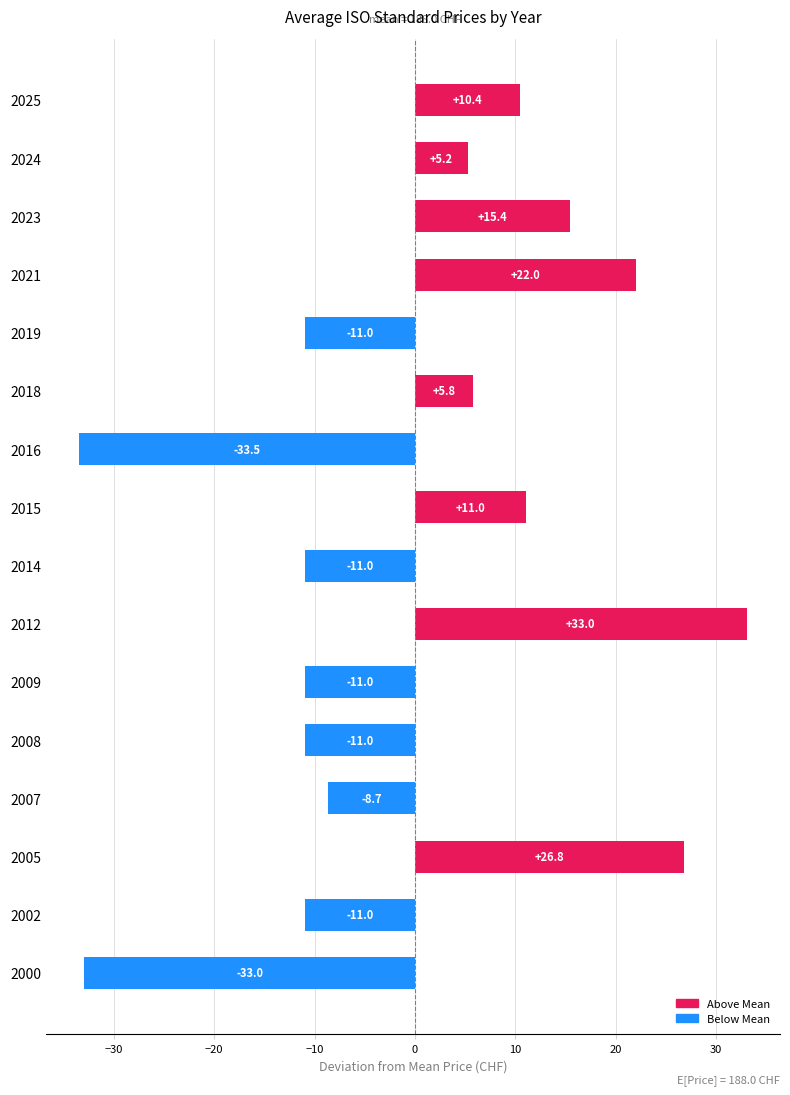

What value does the data have at 2007?

-8.7